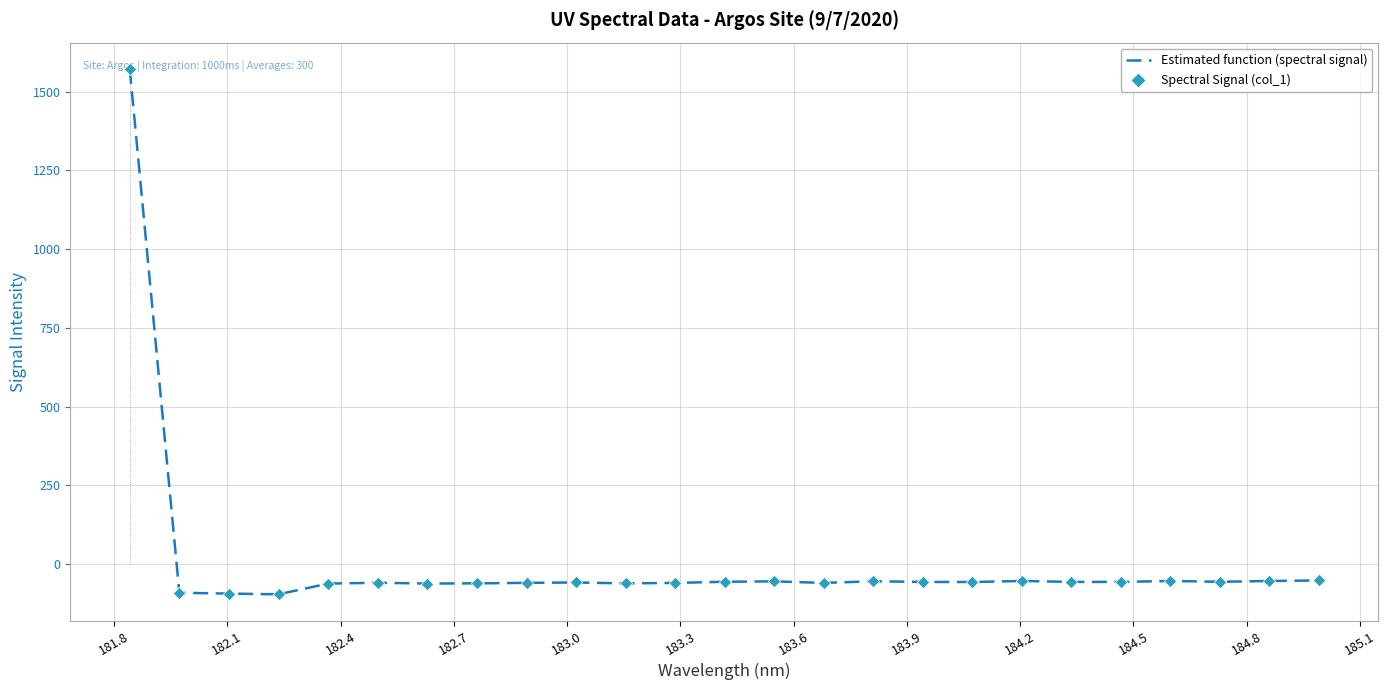

What are all the series names shown in the legend?

Estimated function (spectral signal), Spectral Signal (col_1)